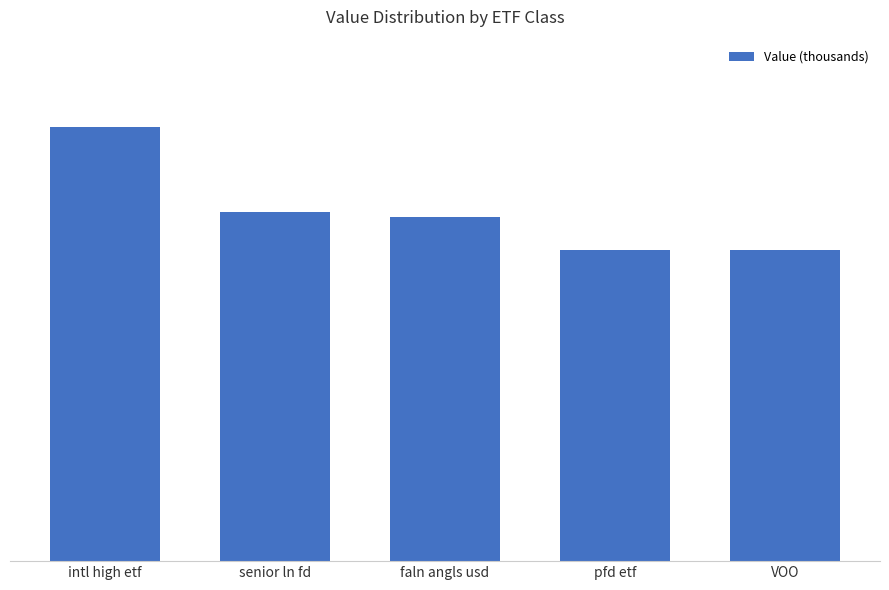

Does the chart contain any negative values?

No